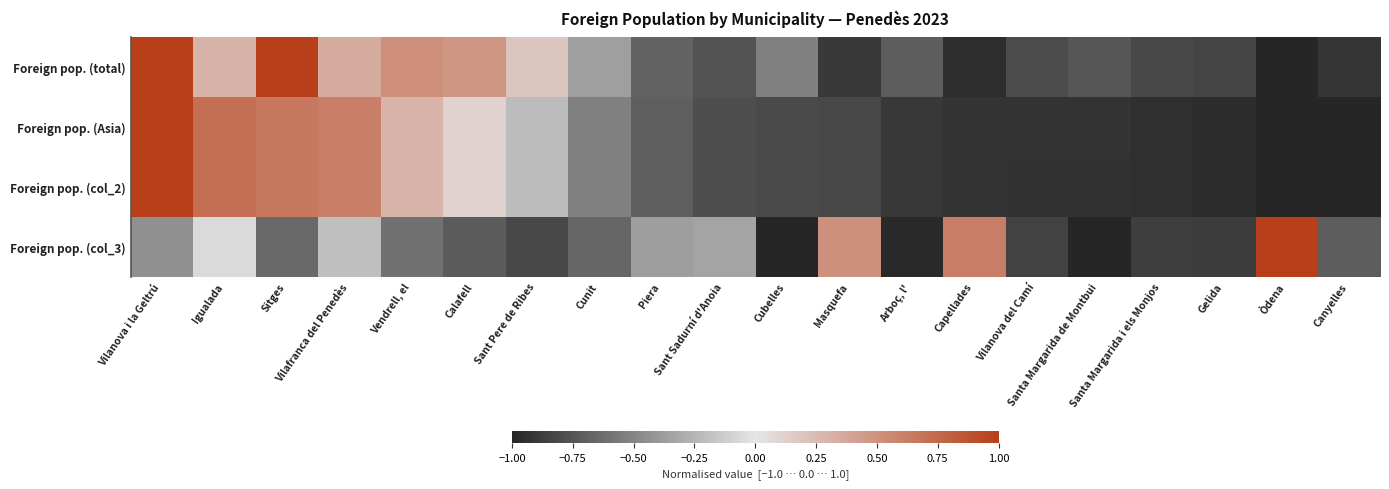

Rank the series by their maximum value, from highest to lowest.

Foreign pop. (total), Foreign pop. (Asia), Foreign pop. (col_2), Foreign pop. (col_3)